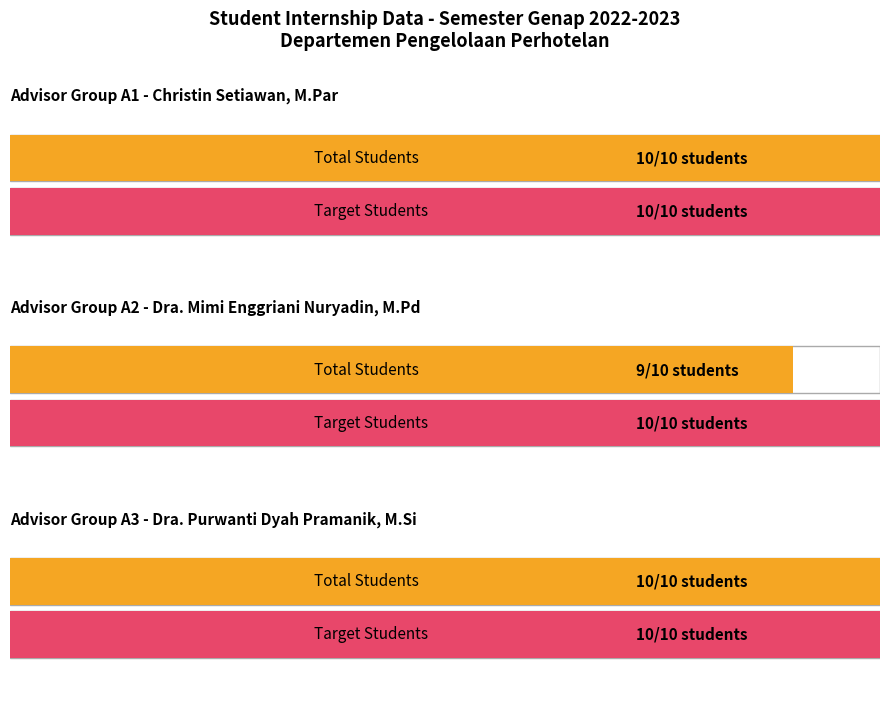

How many series are shown in this chart?

2